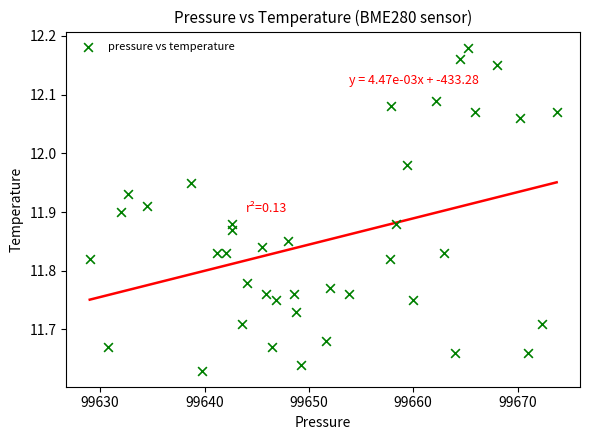

What is the range of X values (max minus min)?

44.8